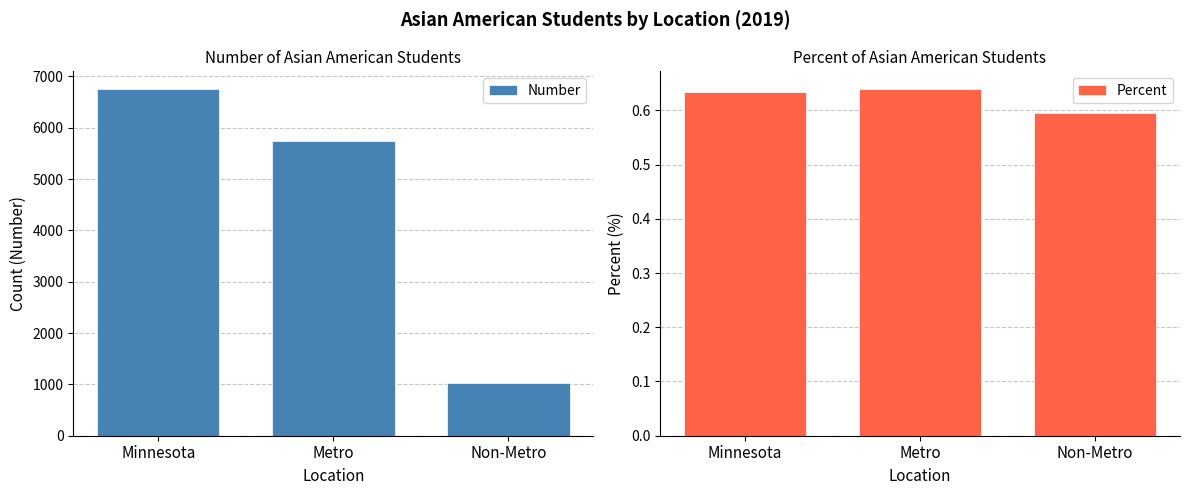

Reading left to right, list all the values displayed in this chart.

Number: 6762.0	5737.0	1025.0
Percent: 0.6	0.6	0.6